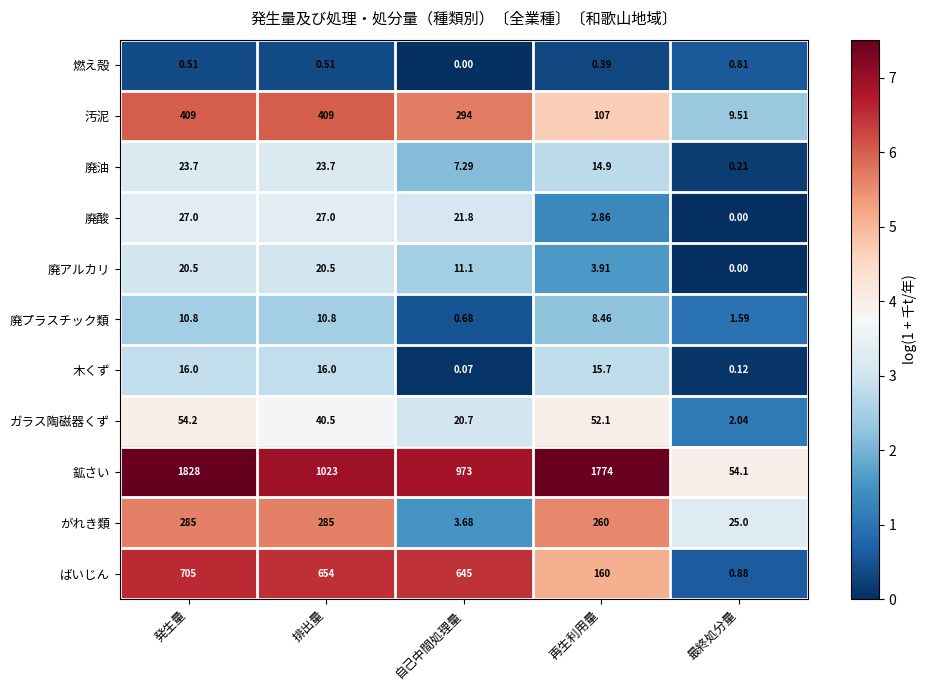

How many data points does each series have?

5